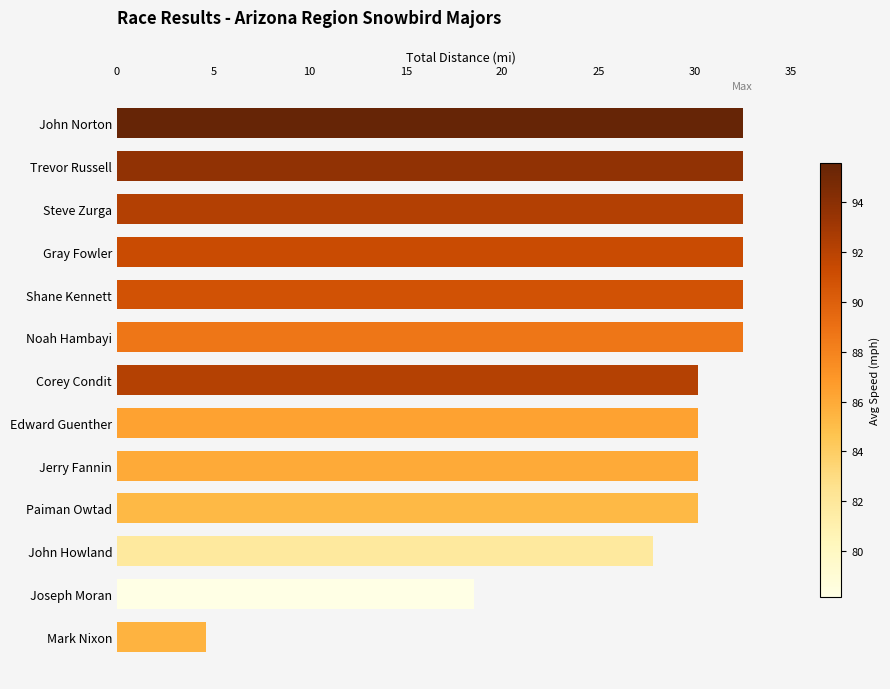

Reading bottom to top, extract all data points from this chart.

Mark Nixon=4.6	Joseph Moran=18.6	John Howland=27.8	Paiman Owtad=30.2	Jerry Fannin=30.2	Edward Guenther=30.2	Corey Condit=30.2	Noah Hambayi=32.5	Shane Kennett=32.5	Gray Fowler=32.5	Steve Zurga=32.5	Trevor Russell=32.5	John Norton=32.5